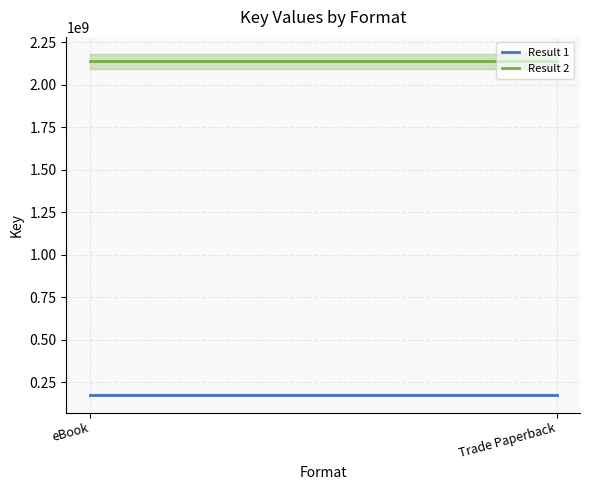

What is the total value across all series at Trade Paperback?

2312715628